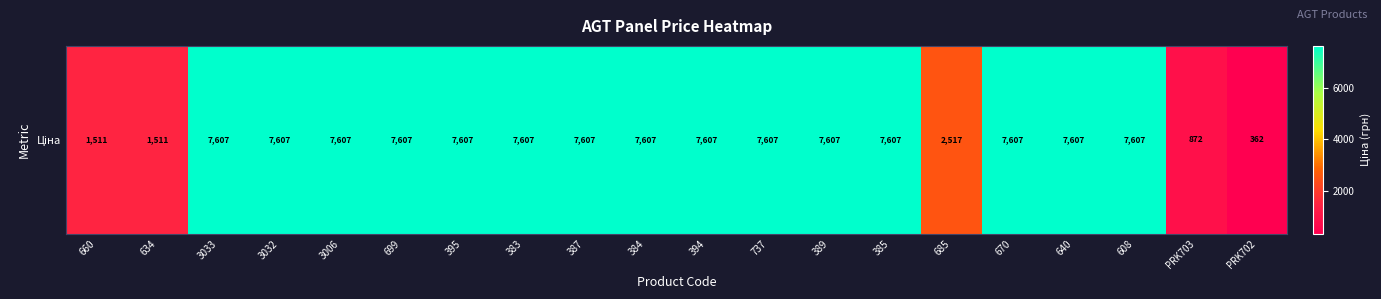

What is the difference between the values at 634 and 3032?

6096.4